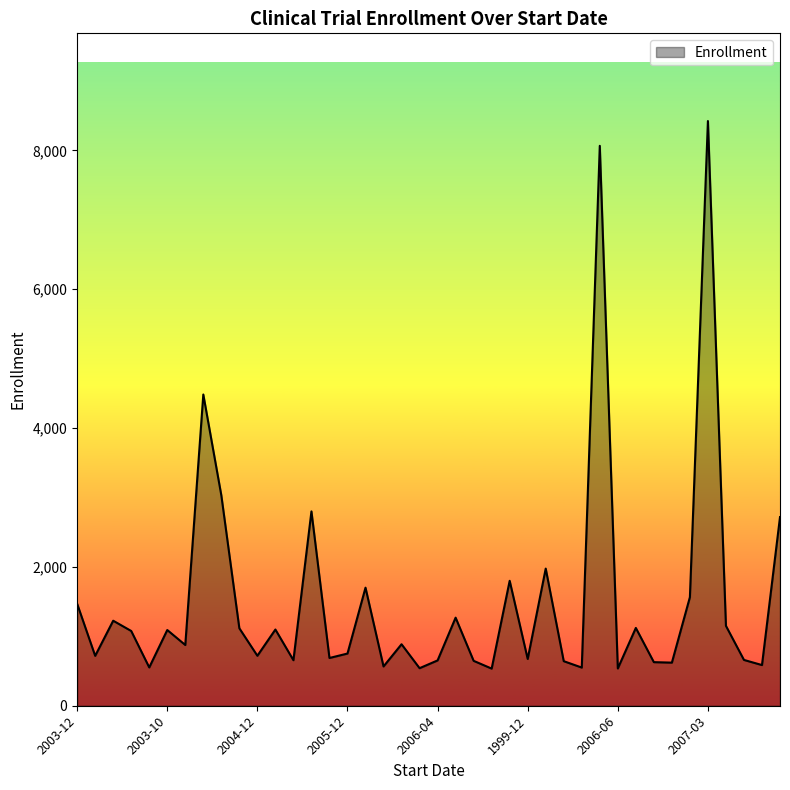

What is the average value?

1522